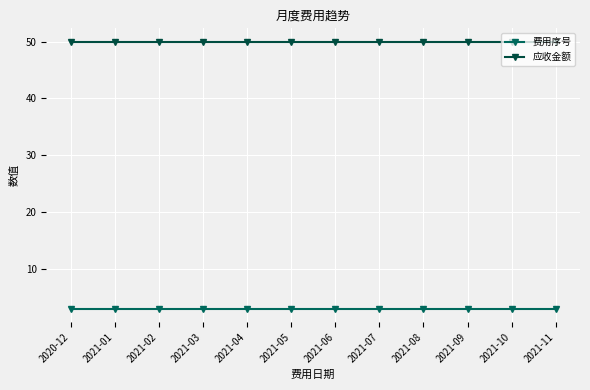

At 2021-03, list the series in order from smallest to largest.

费用序号, 应收金额